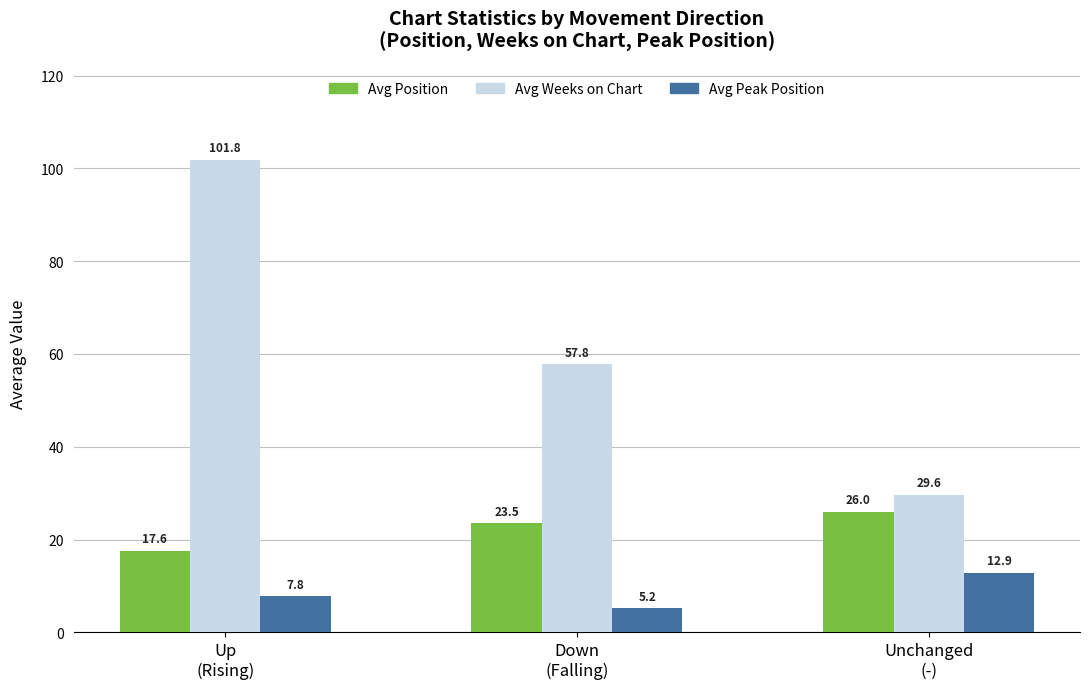

What is the value of the Avg Position bar at the 1st from the left?

17.6